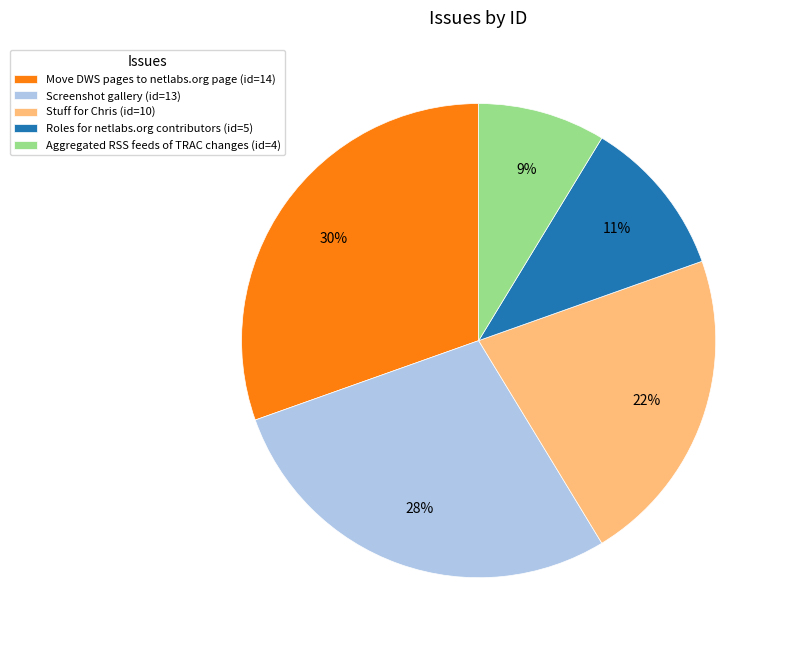

Approximately how many times larger is the value at Screenshot gallery compared to Stuff for Chris?

1.3